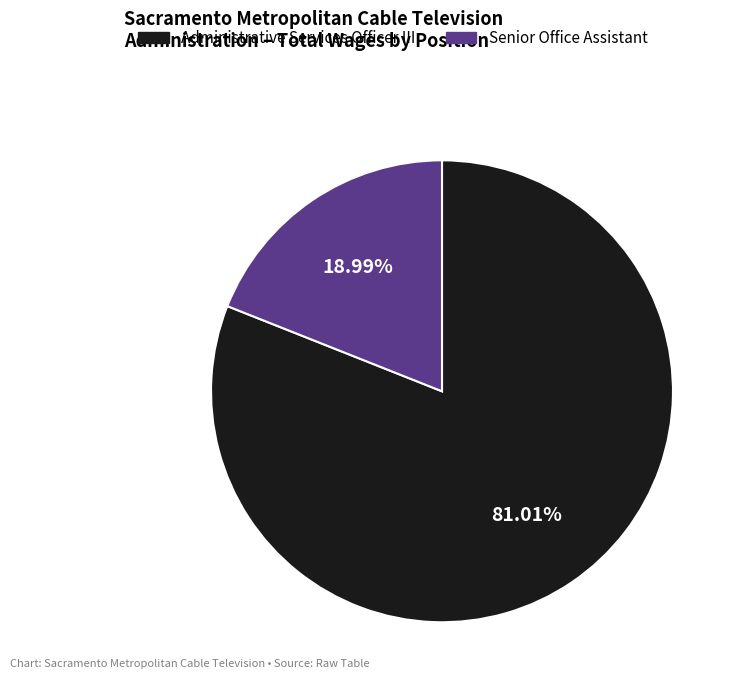

What is the ratio of the value at Administrative Services Officer III to the value at Senior Office Assistant?

4.3